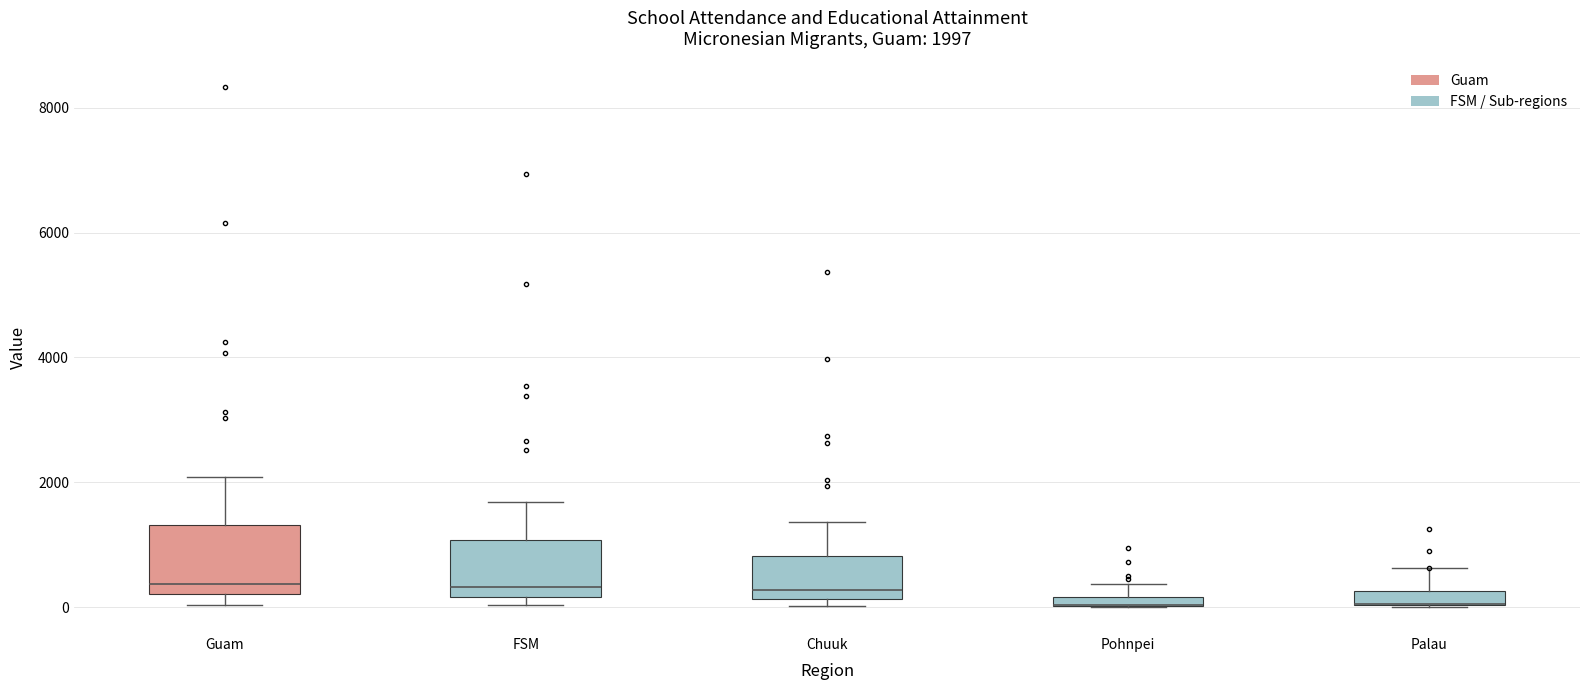

Comparing the boxes themselves (not the whiskers), which one is the tallest?

Guam